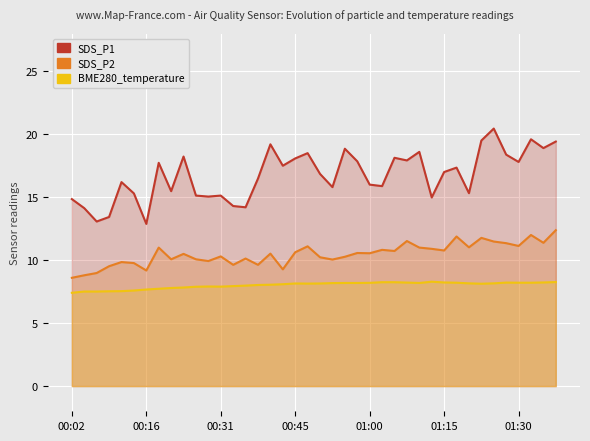

The value of SDS_P2 at 35 is 17.3. True or false?

False